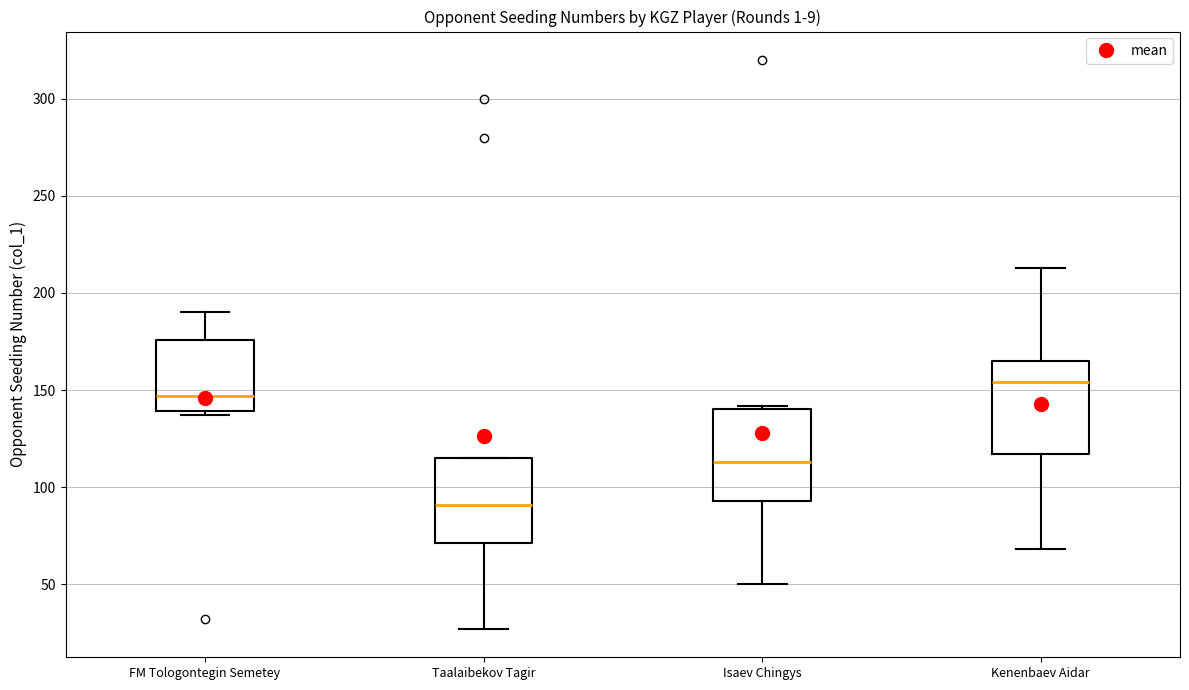

Where does the upper whisker of the box for Kenenbaev Aidar end on the y-axis? The values are not printed on the chart, so give them approximately, as read against the axis.

215